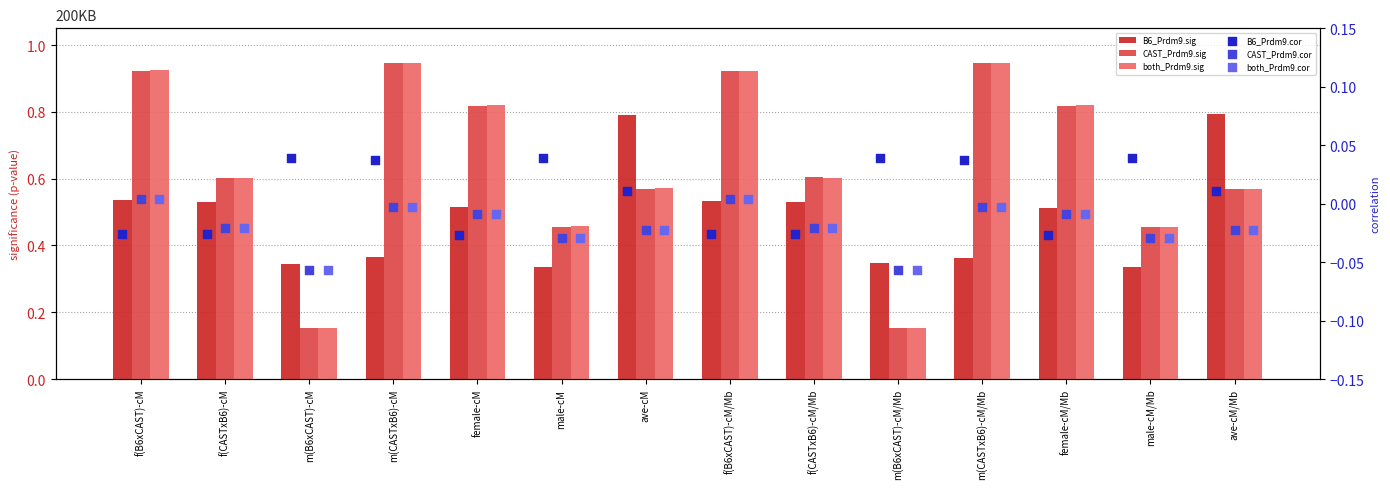

Which series has the largest total across all categories?

both_Prdm9.sig